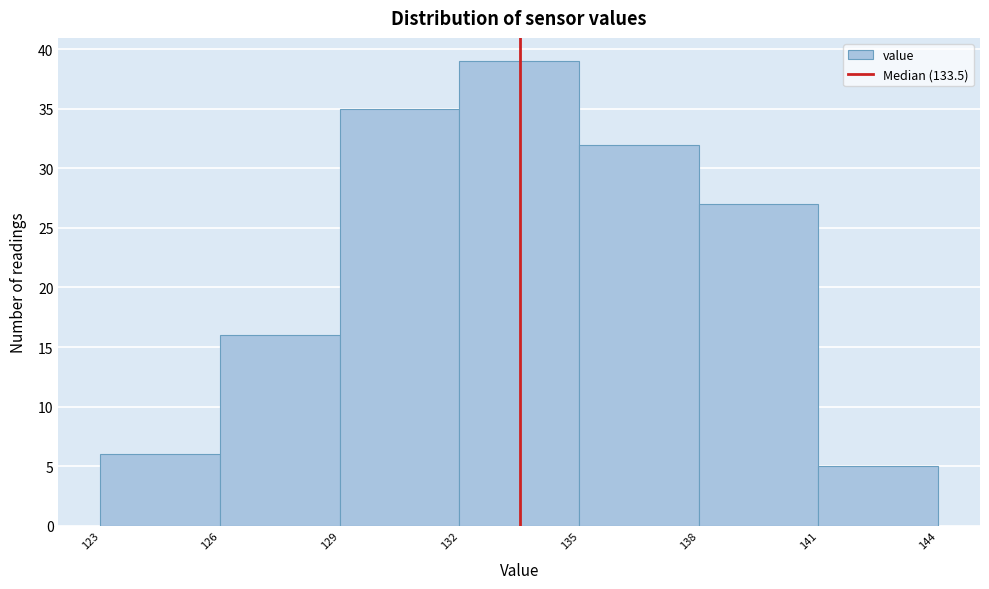

Reading left to right, list every bar in this chart as the range it spans on the x-axis followed by its height. The values are not printed on the chart, so give them approximately, as read against the axis.

123 to 126: 6
126 to 129: 16
129 to 132: 35
132 to 135: 39
135 to 138: 32
138 to 141: 27
141 to 144: 5